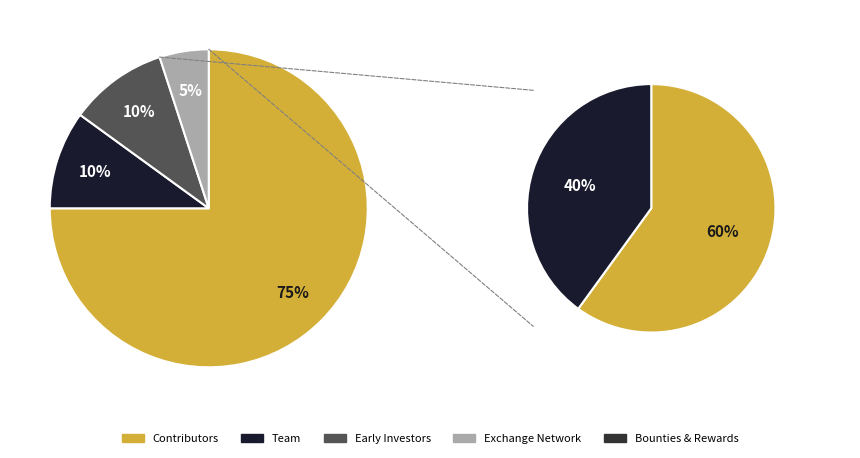

How many segments does this pie chart have?

5